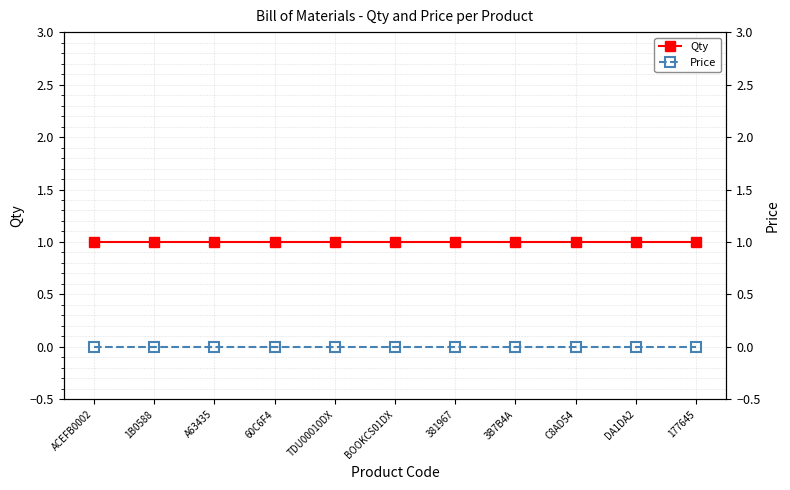

What is the total value across all series at 177645?

1